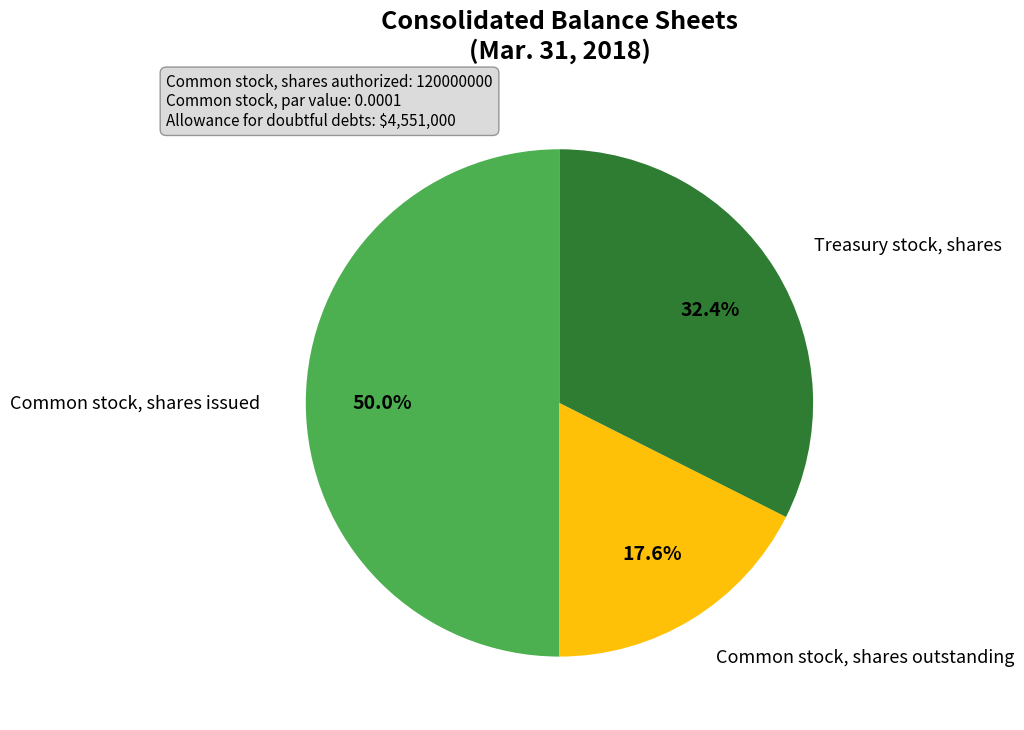

How many segments does this pie chart have?

3